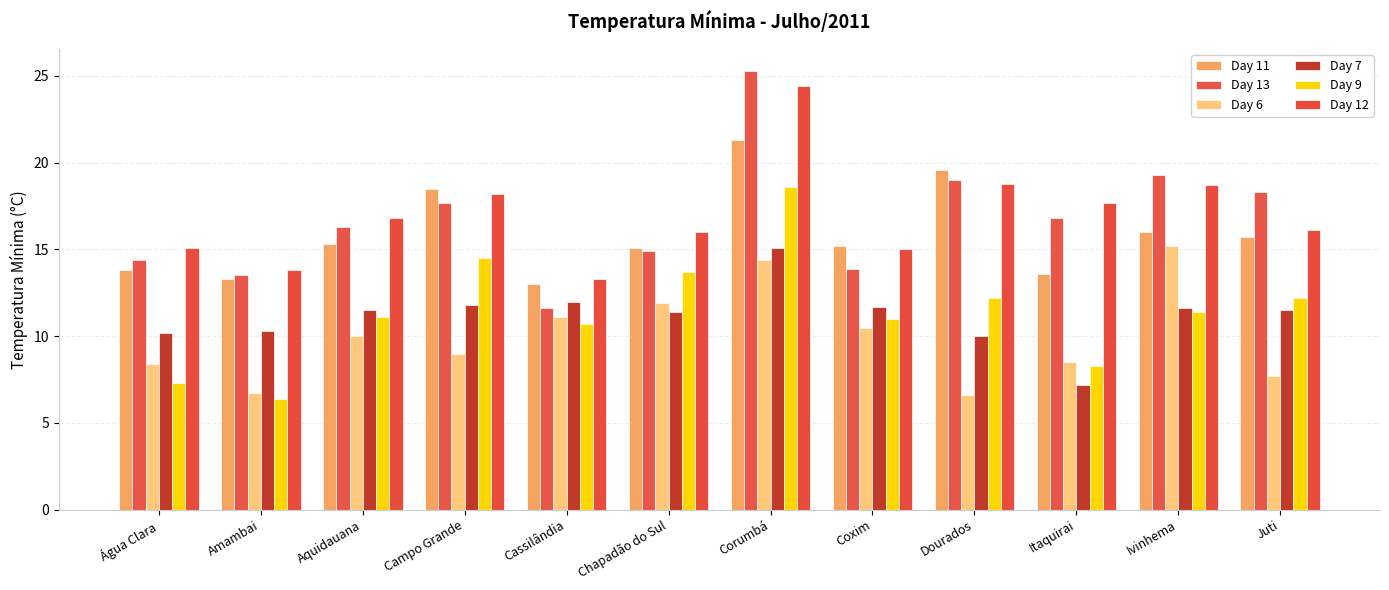

How many groups of bars are there?

12